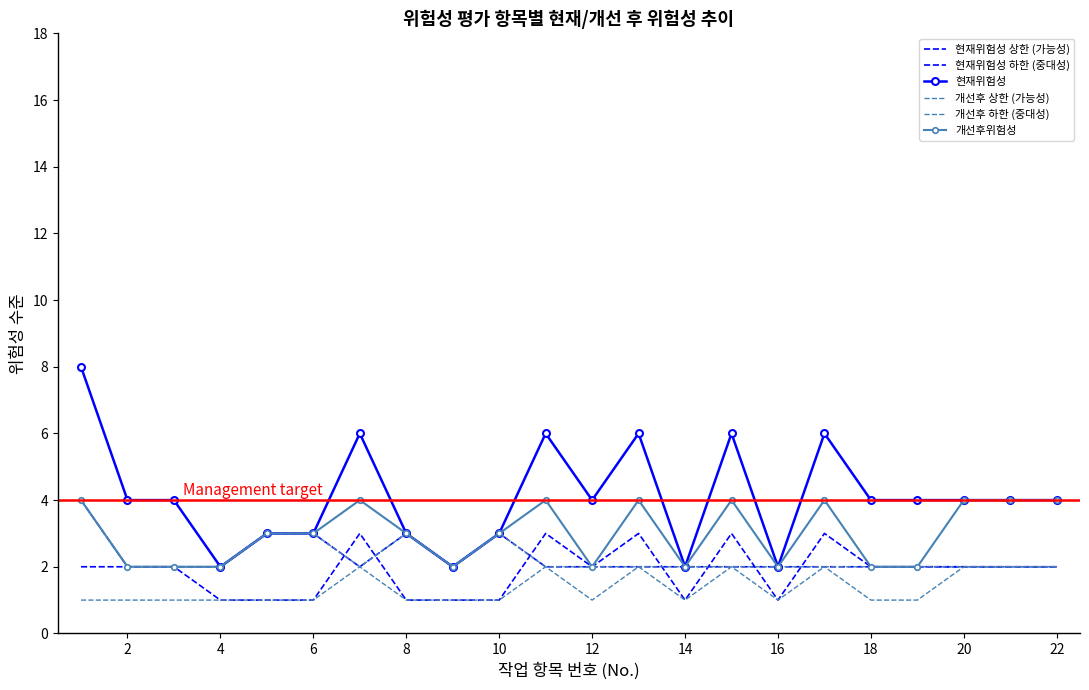

At how many categories does at least one series exceed 7?

1